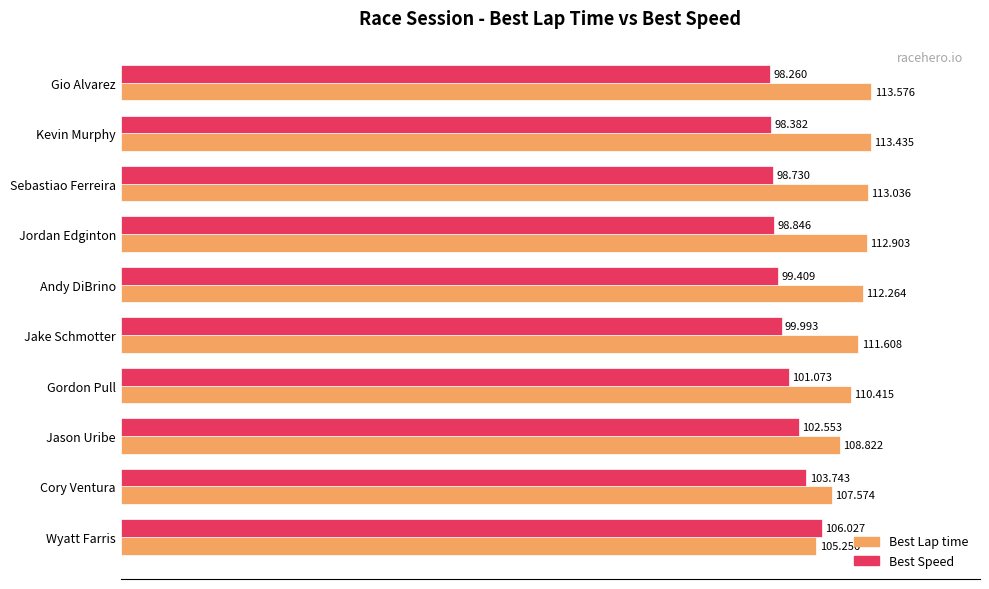

Where is Best Lap time nearest to the value 109?

Jason Uribe